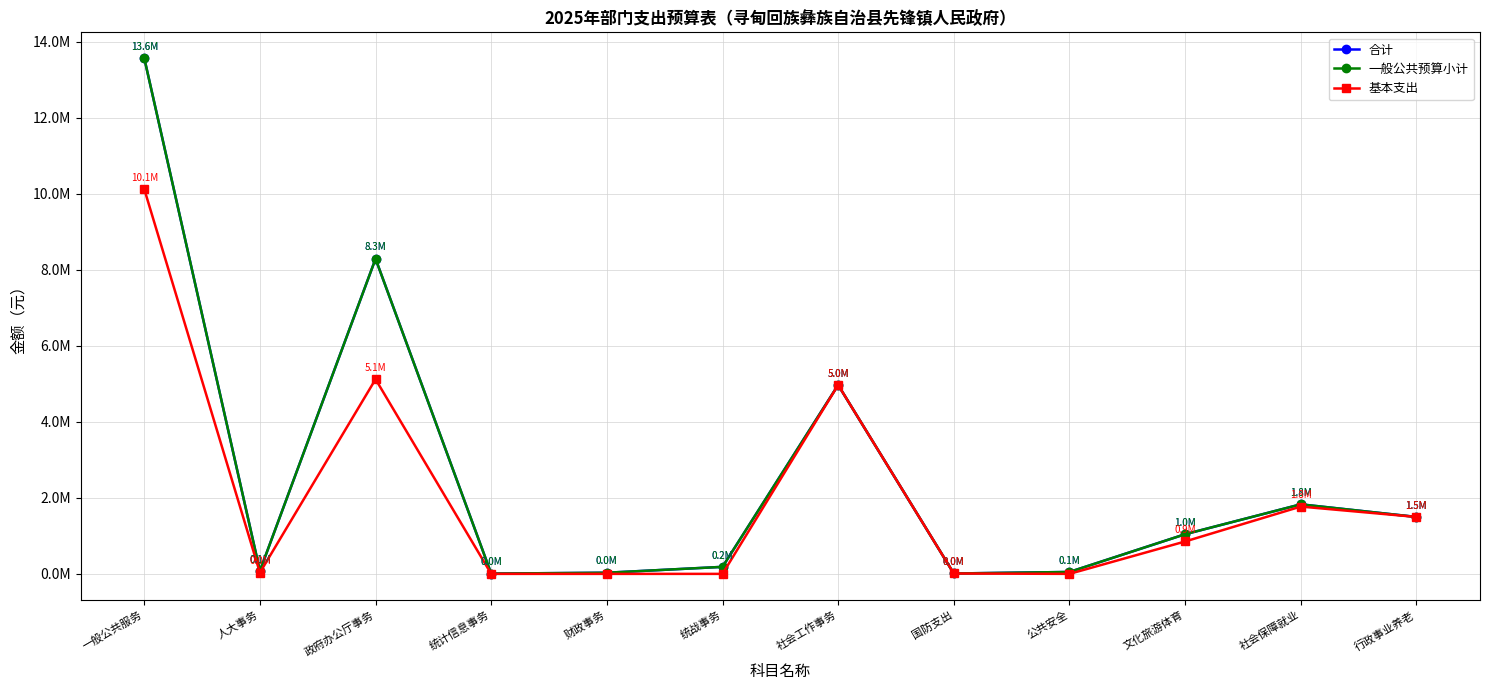

At which label does 一般公共预算小计 reach its peak?

一般公共服务